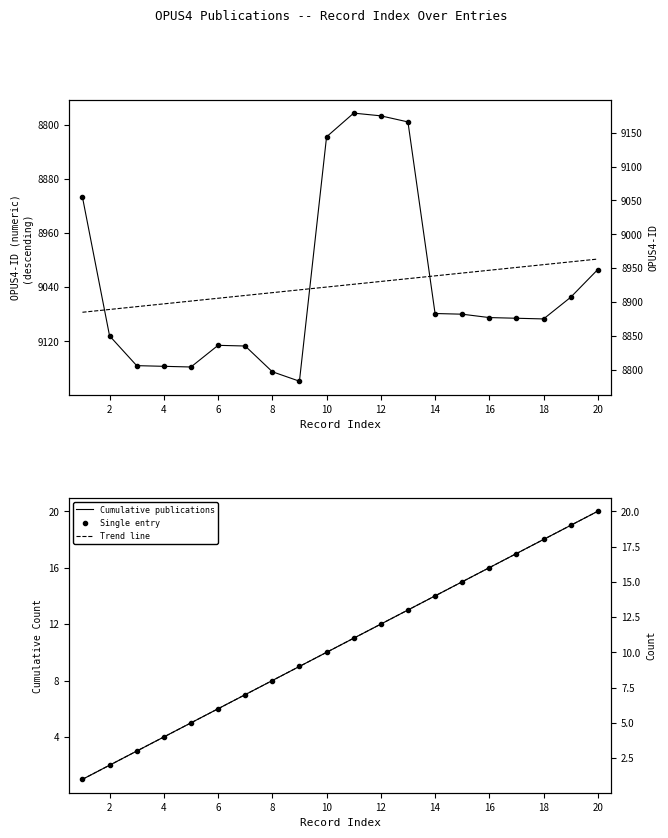

True or false: Cumulative publications and OPUS4-ID (recorded) intersect in this chart.

False